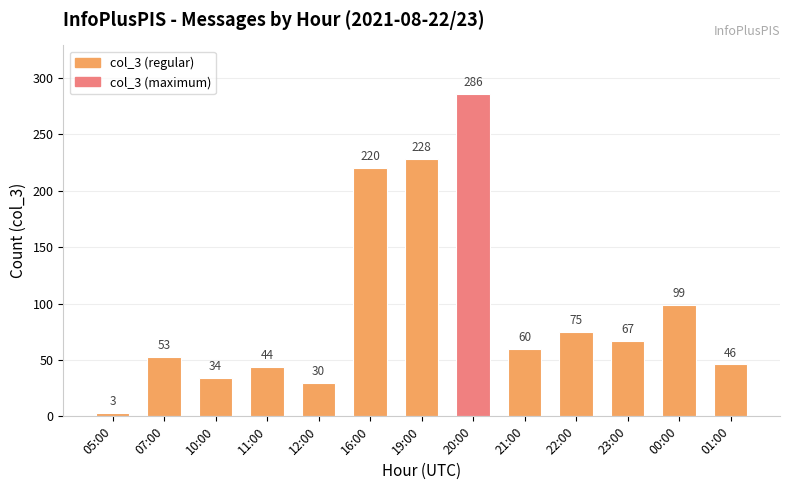

What is the smallest value displayed?

3